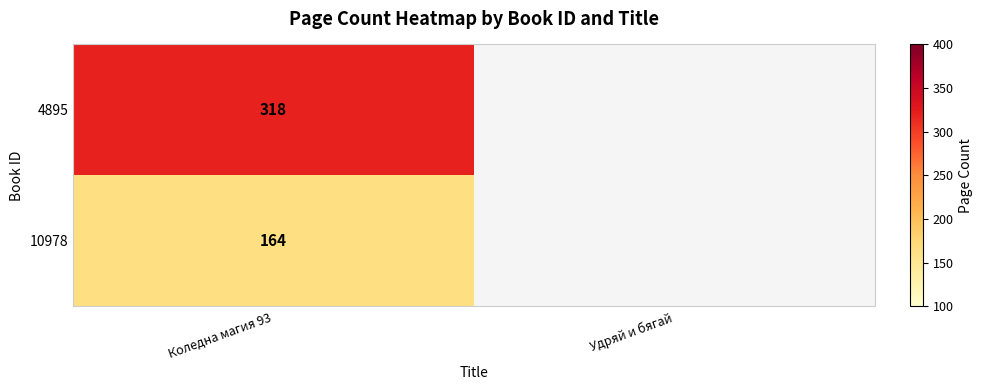

Is it true that 4895 equals 318 at Коледна магия 93?

True